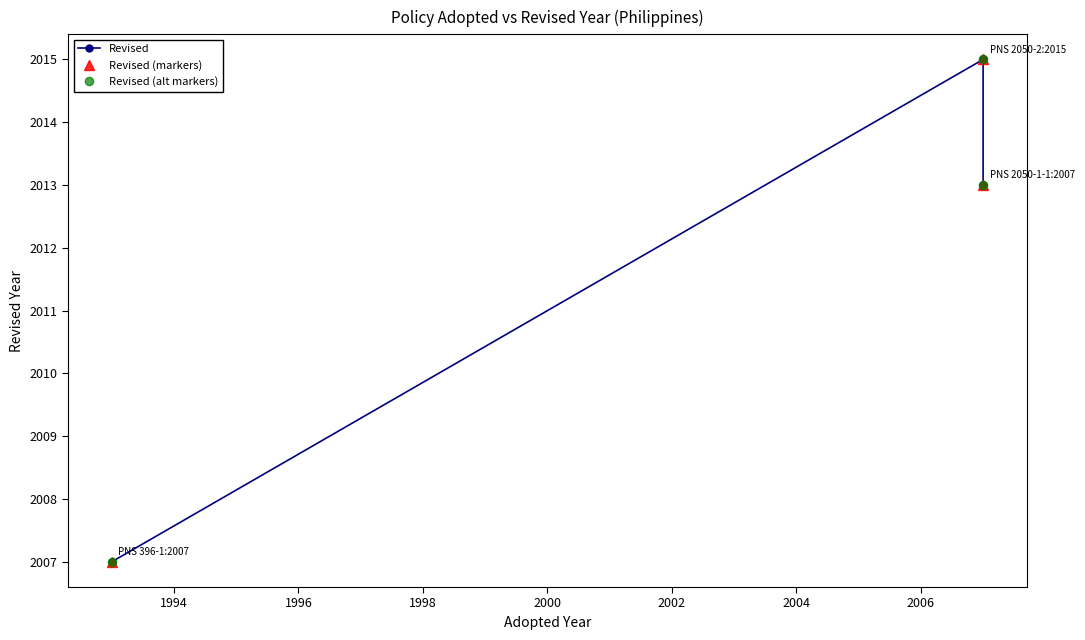

What is the average value of the Revised series?

2012